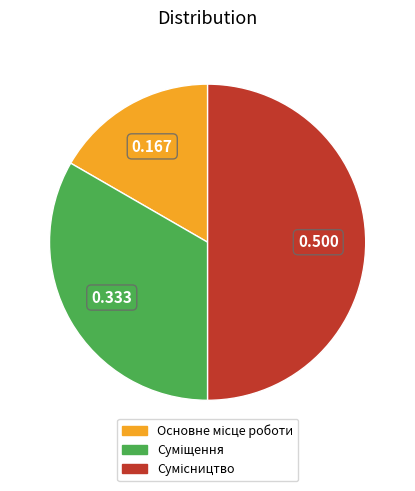

Does Сумісництво represent more than half of the total?

No